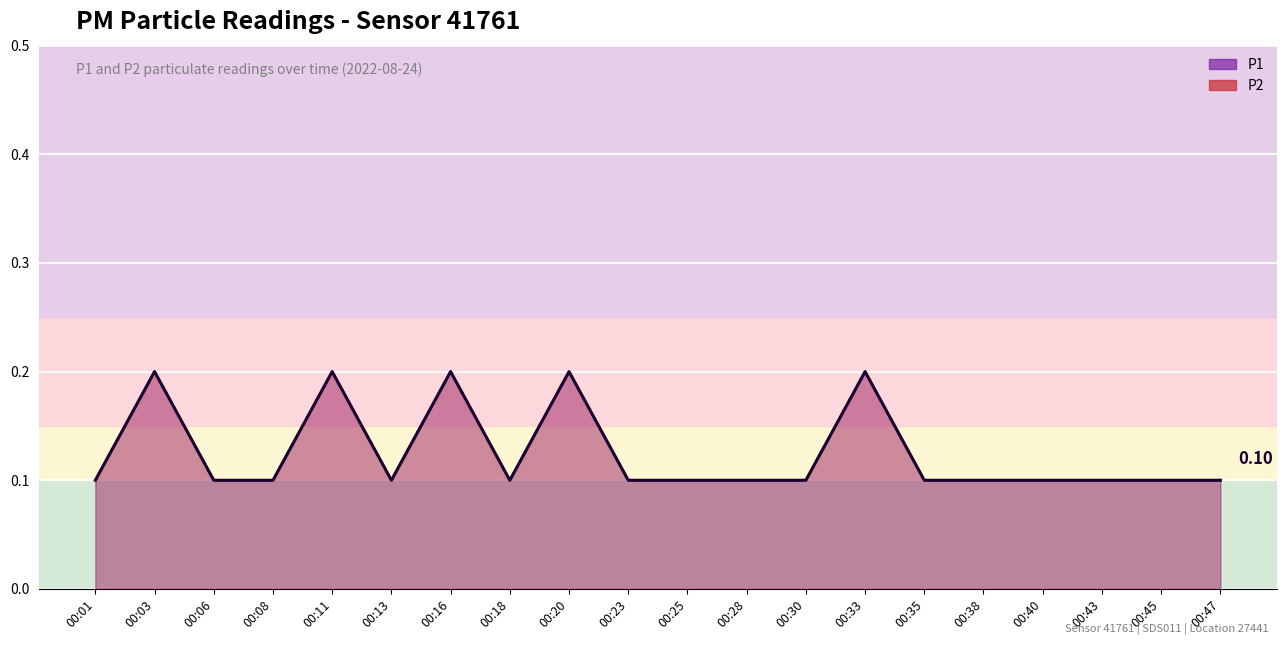

Between 00:11 and 00:25, which series saw the biggest shift?

P1